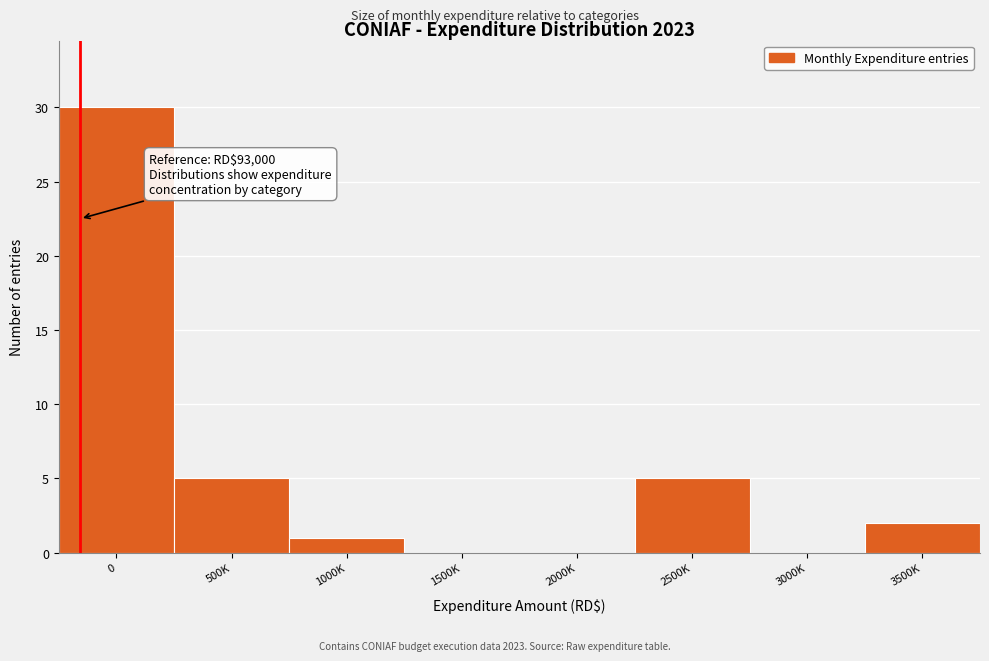

Reading left to right, list all the values displayed in this chart.

0=30	500K=5	1000K=1	1500K=0	2000K=0	2500K=5	3000K=0	3500K=2